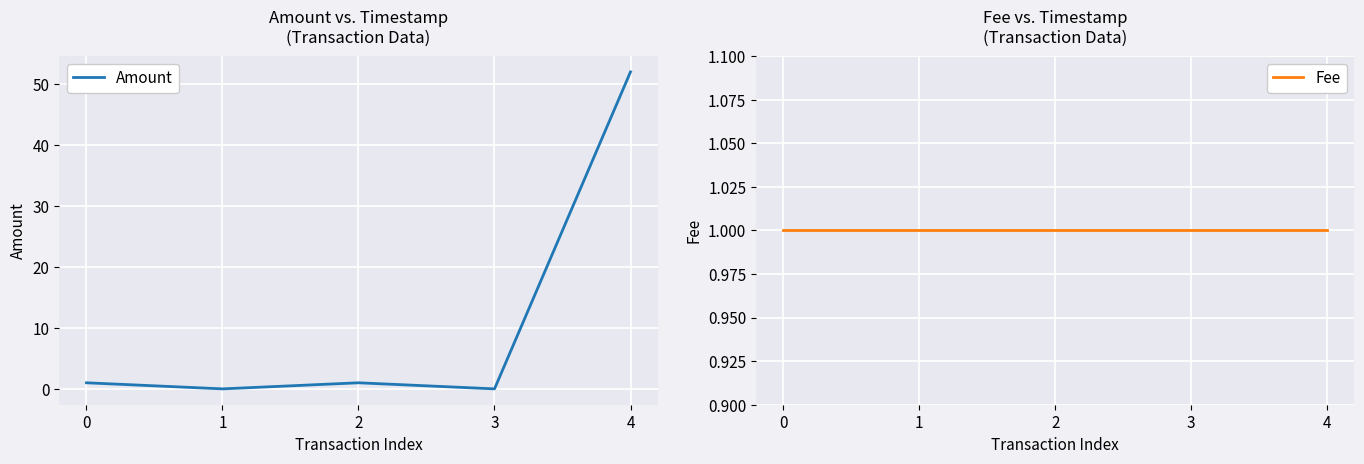

True or false: Amount has a value of 1.0 at 0.

True